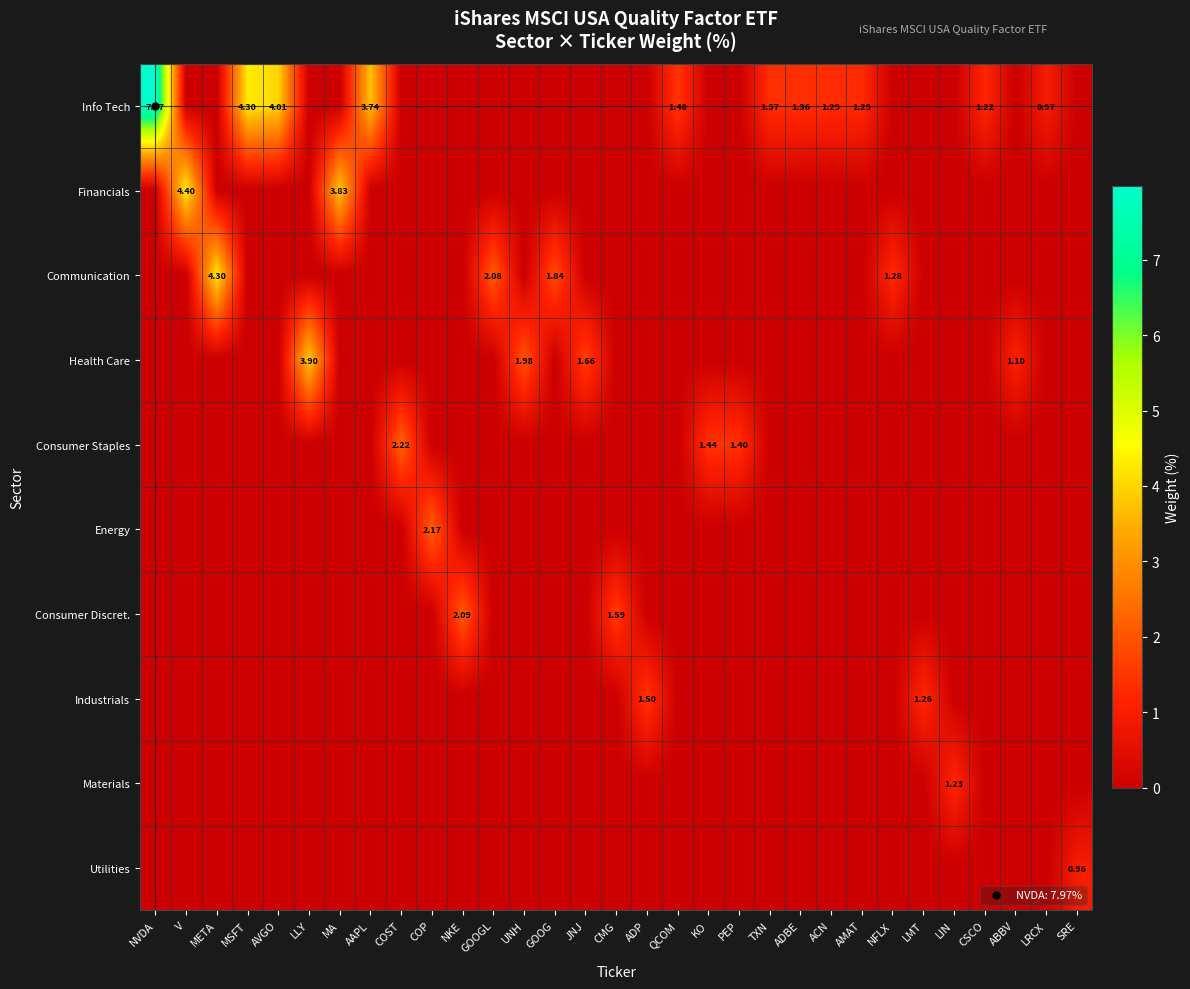

Which series has the widest spread of values?

Info Tech